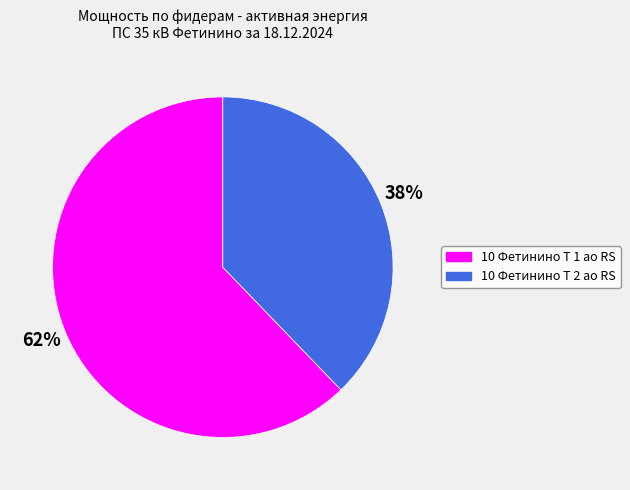

Combined, do 10 Фетинино Т 2 ао RS and 10 Фетинино Т 1 ао RS account for over 50%?

Yes